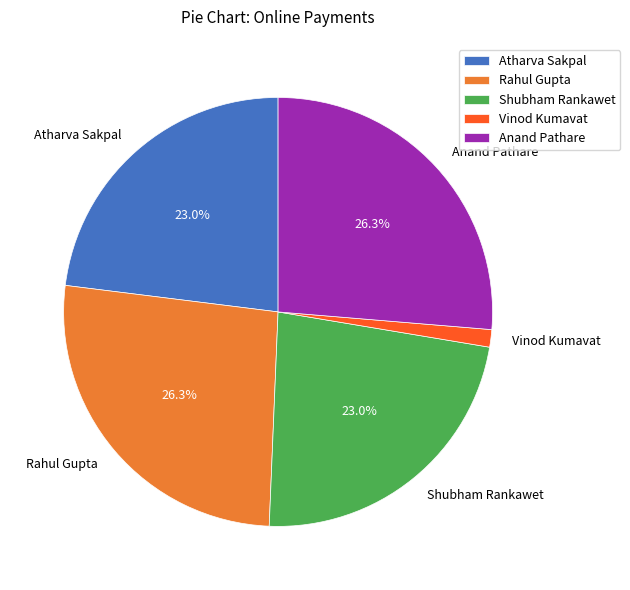

Is it true that Anand Pathare is 14% of the pie?

False